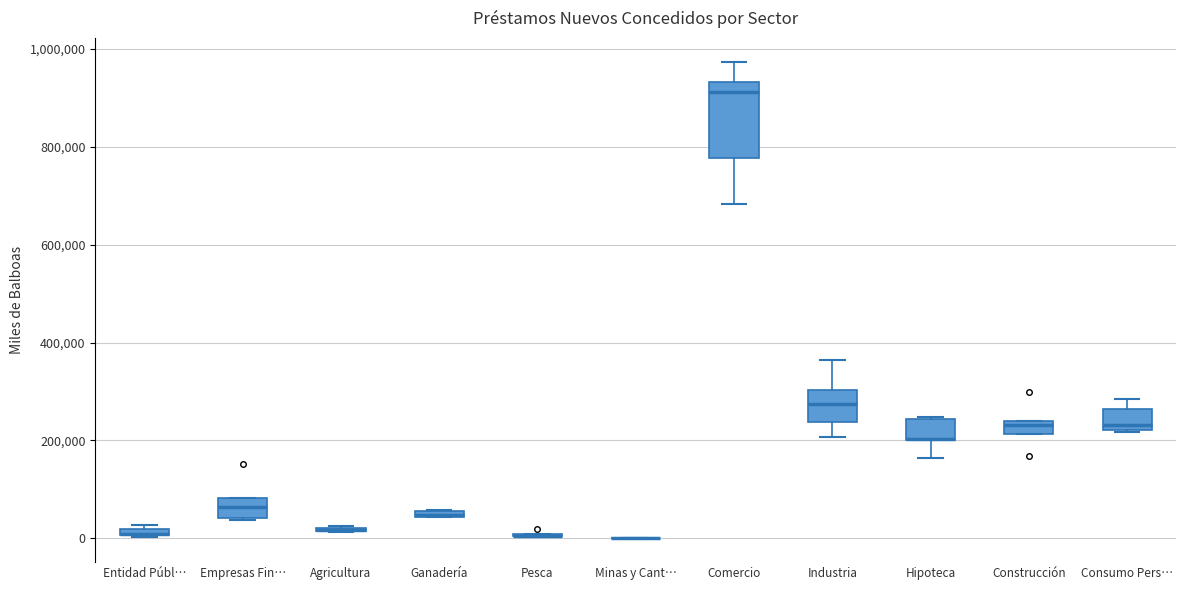

Where is the upper edge of the box for Industria on the y-axis? The values are not printed on the chart, so give them approximately, as read against the axis.

300000